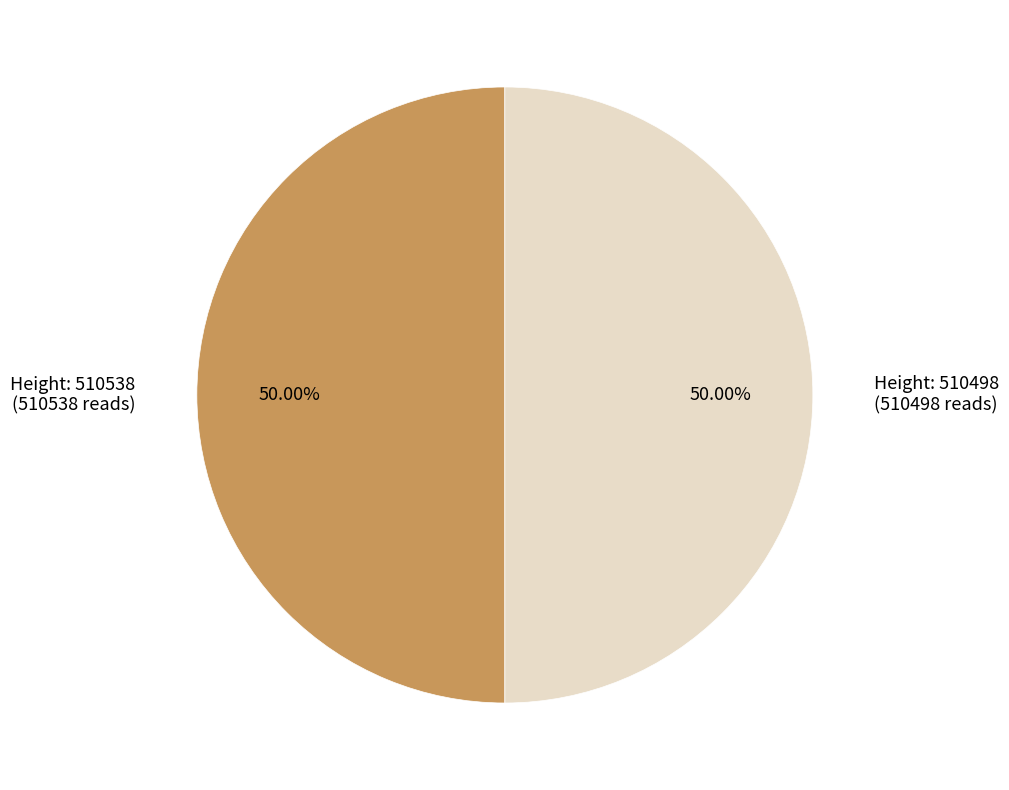

How many slices are in this pie chart?

2